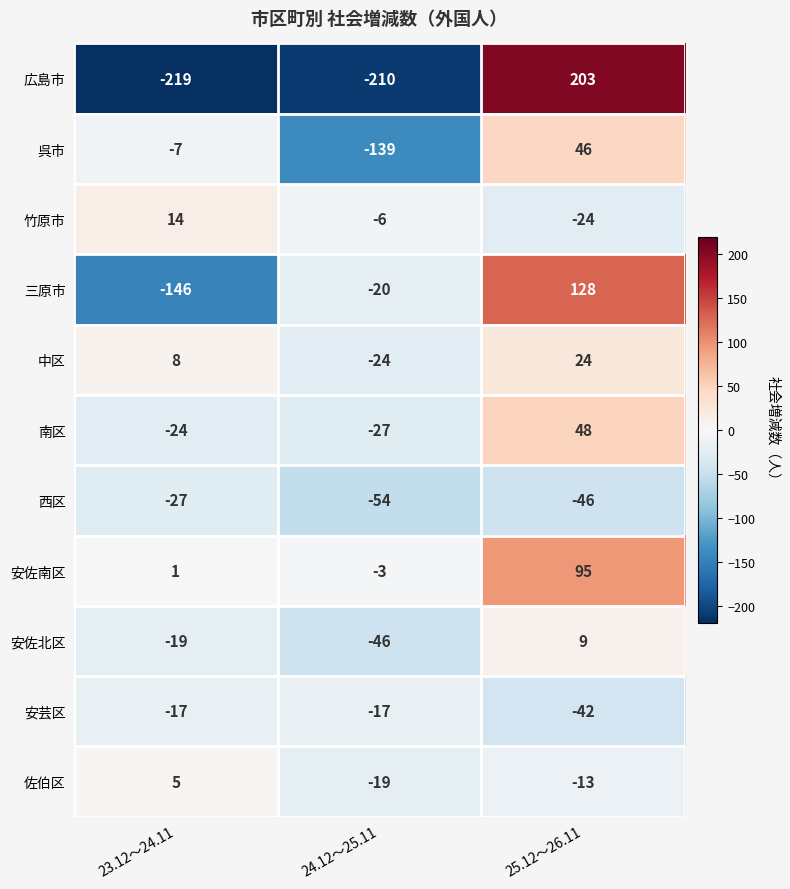

How many negative values does the 南区 series have?

2